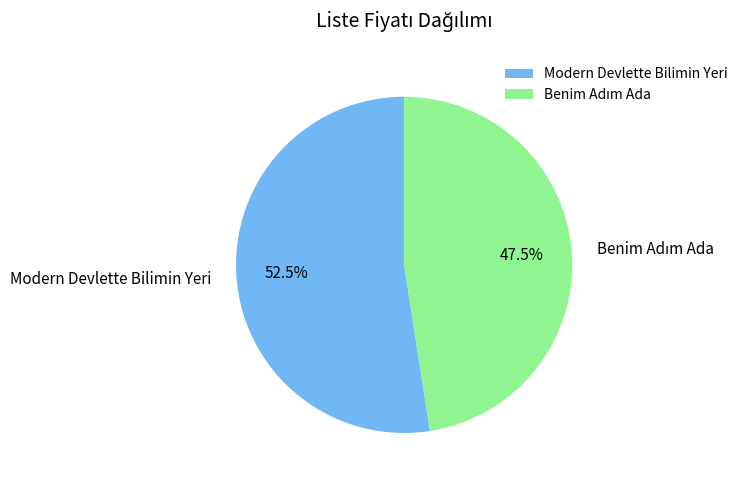

How much of the chart is everything except Modern Devlette Bilimin Yeri?

47.5%